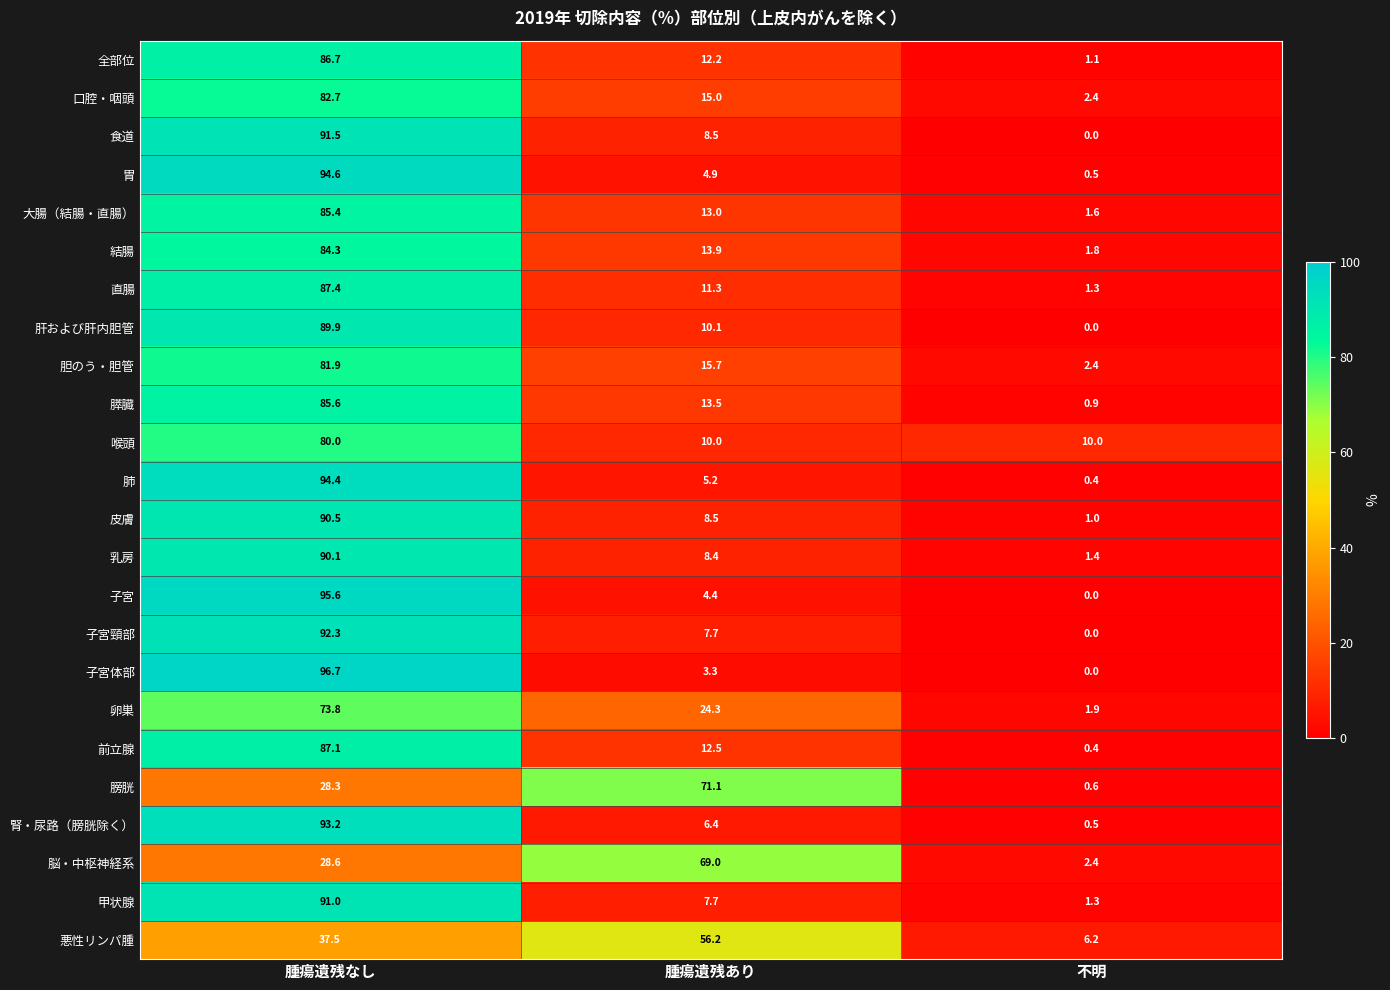

What value does the 甲状腺 series have at 腫瘍遺残あり?

7.7